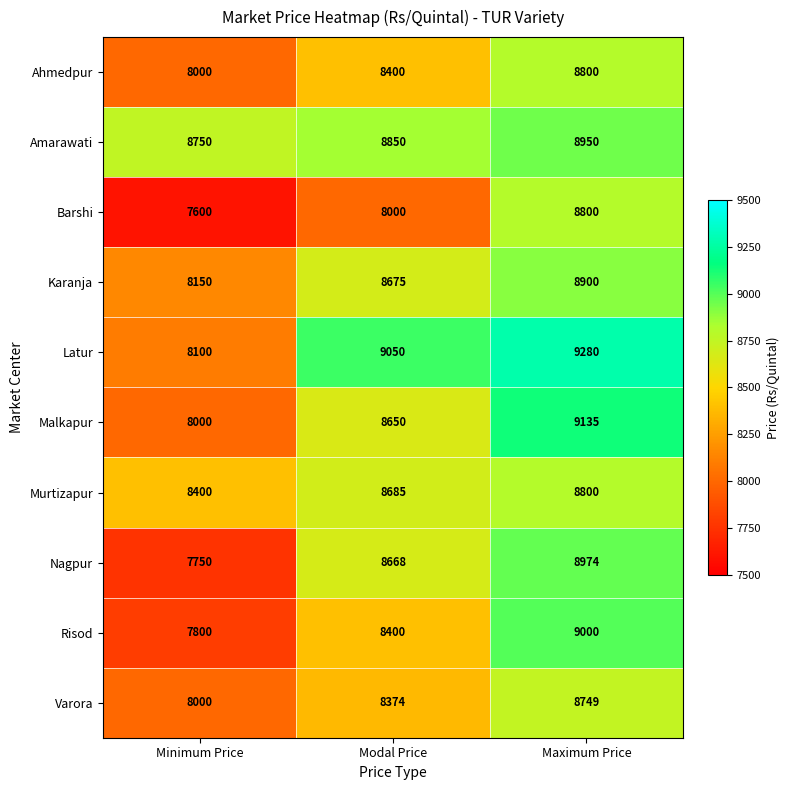

Reading left to right, what are all the values shown in this chart?

Ahmedpur: Minimum Price=8000	Modal Price=8400	Maximum Price=8800
Amarawati: Minimum Price=8750	Modal Price=8850	Maximum Price=8950
Barshi: Minimum Price=7600	Modal Price=8000	Maximum Price=8800
Karanja: Minimum Price=8150	Modal Price=8675	Maximum Price=8900
Latur: Minimum Price=8100	Modal Price=9050	Maximum Price=9280
Malkapur: Minimum Price=8000	Modal Price=8650	Maximum Price=9135
Murtizapur: Minimum Price=8400	Modal Price=8685	Maximum Price=8800
Nagpur: Minimum Price=7750	Modal Price=8668	Maximum Price=8974
Risod: Minimum Price=7800	Modal Price=8400	Maximum Price=9000
Varora: Minimum Price=8000	Modal Price=8374	Maximum Price=8749